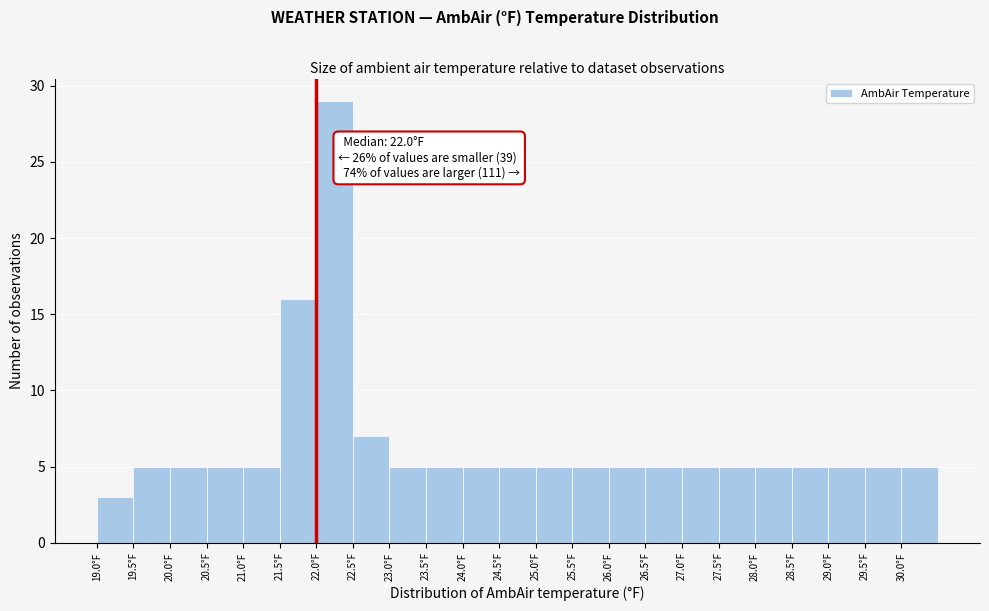

Which range on the x-axis has the tallest bar?

22.0 to 22.5